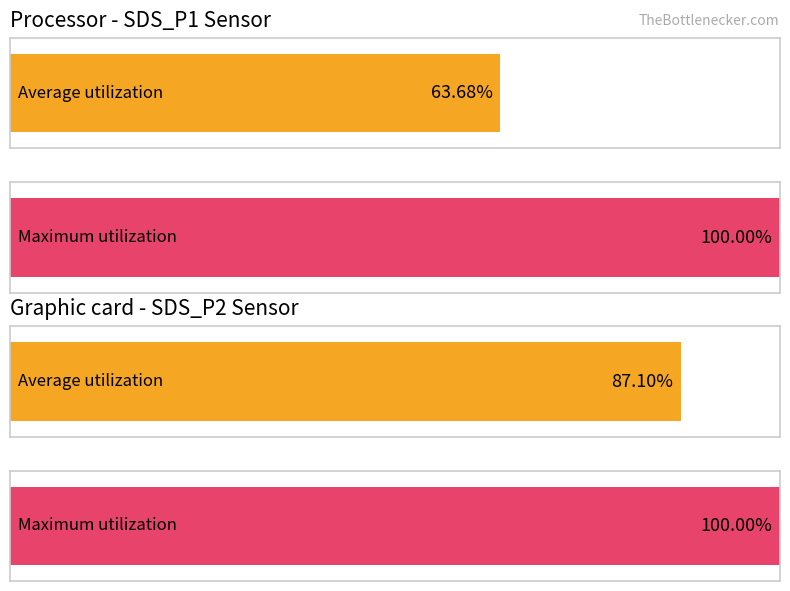

Which series has the widest spread of values?

Average utilization